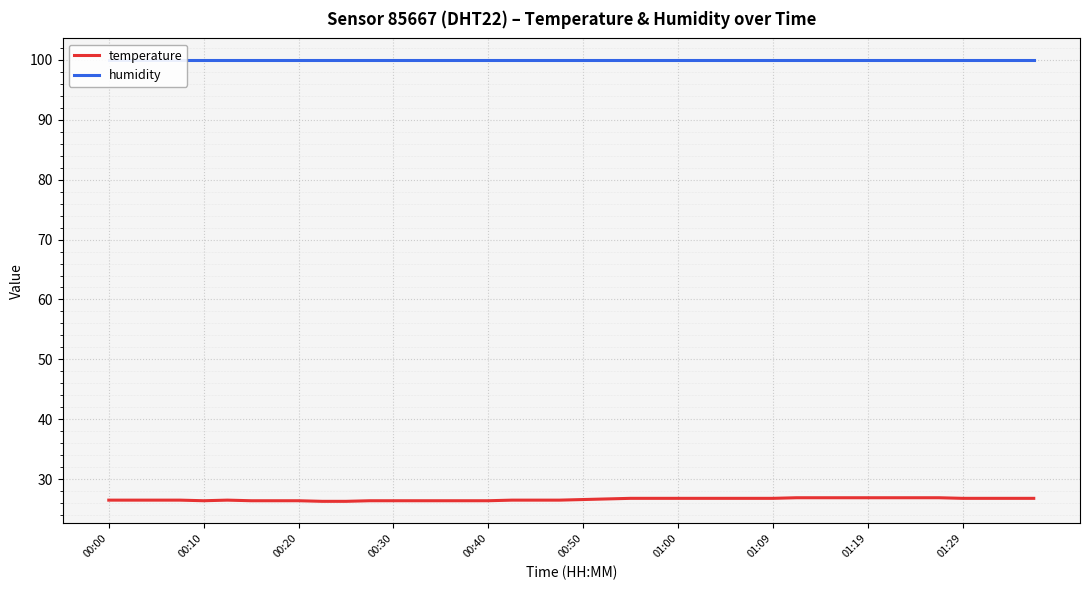

True or false: temperature and humidity intersect in this chart.

False